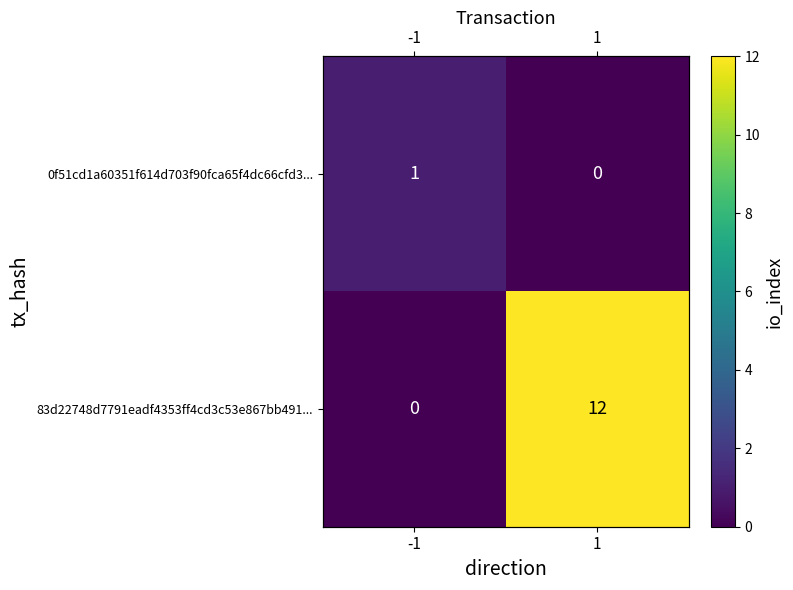

What is the difference between the 0f51cd1a60351f614d703f90fca65f4dc66cfd3... values at 1 and -1?

1